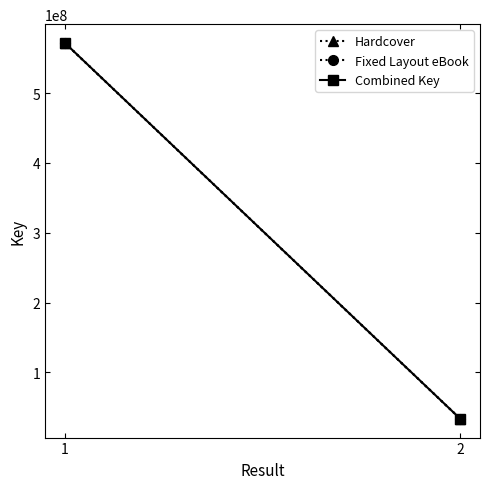

What is the difference between the maximum and minimum values in the Combined Key series?

538201838